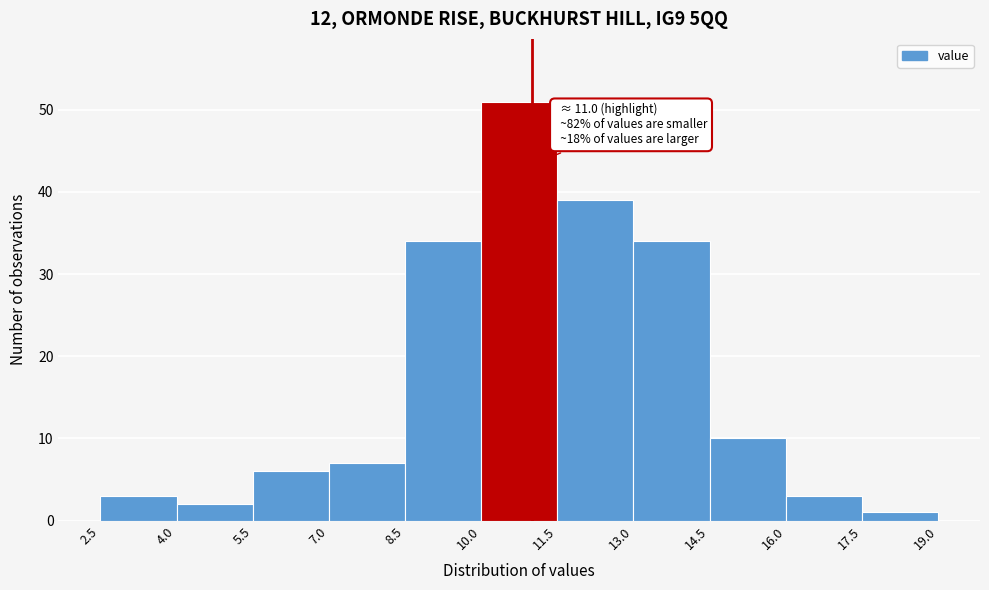

Over which range of the x-axis is the bar tallest?

10.0 to 11.5